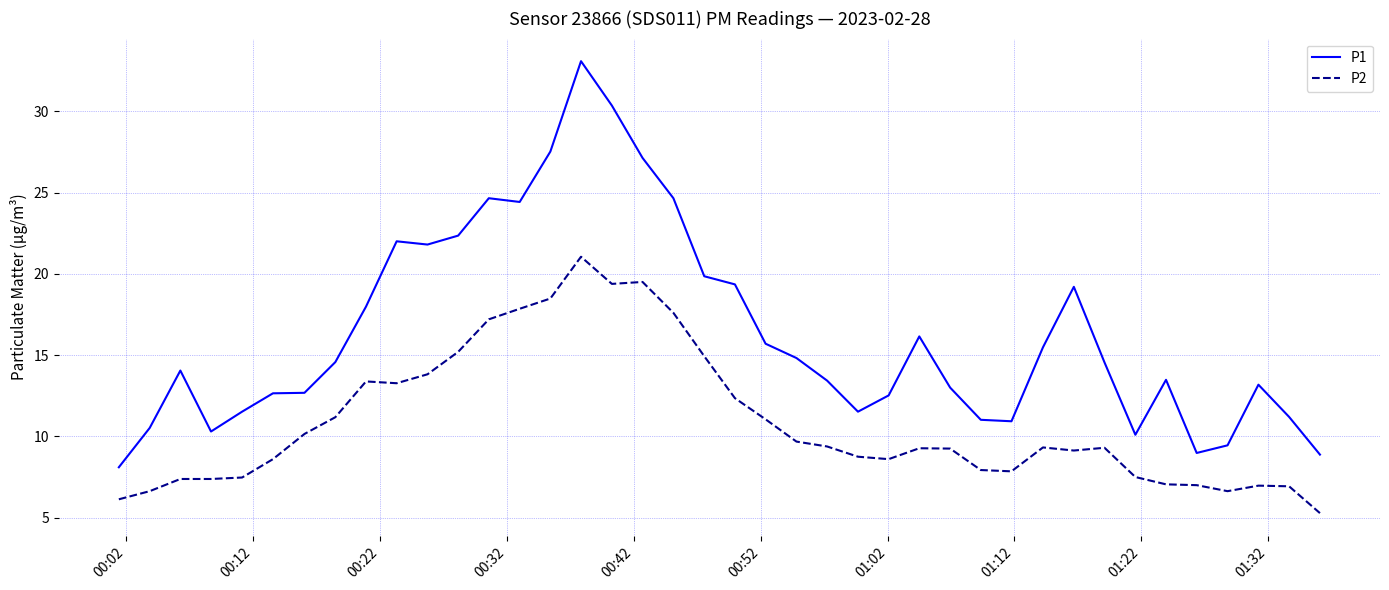

List the series in order of their peak value, highest first.

P1, P2